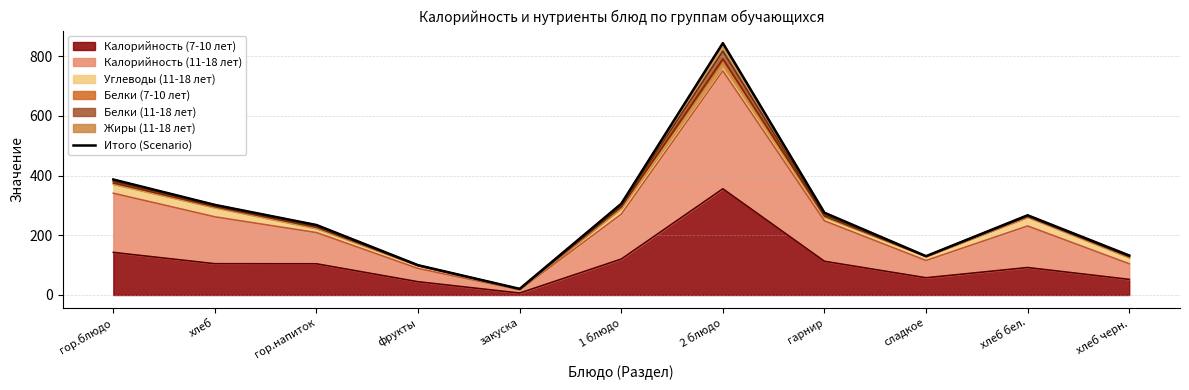

At which category does the chart reach its minimum across all series?

закуска